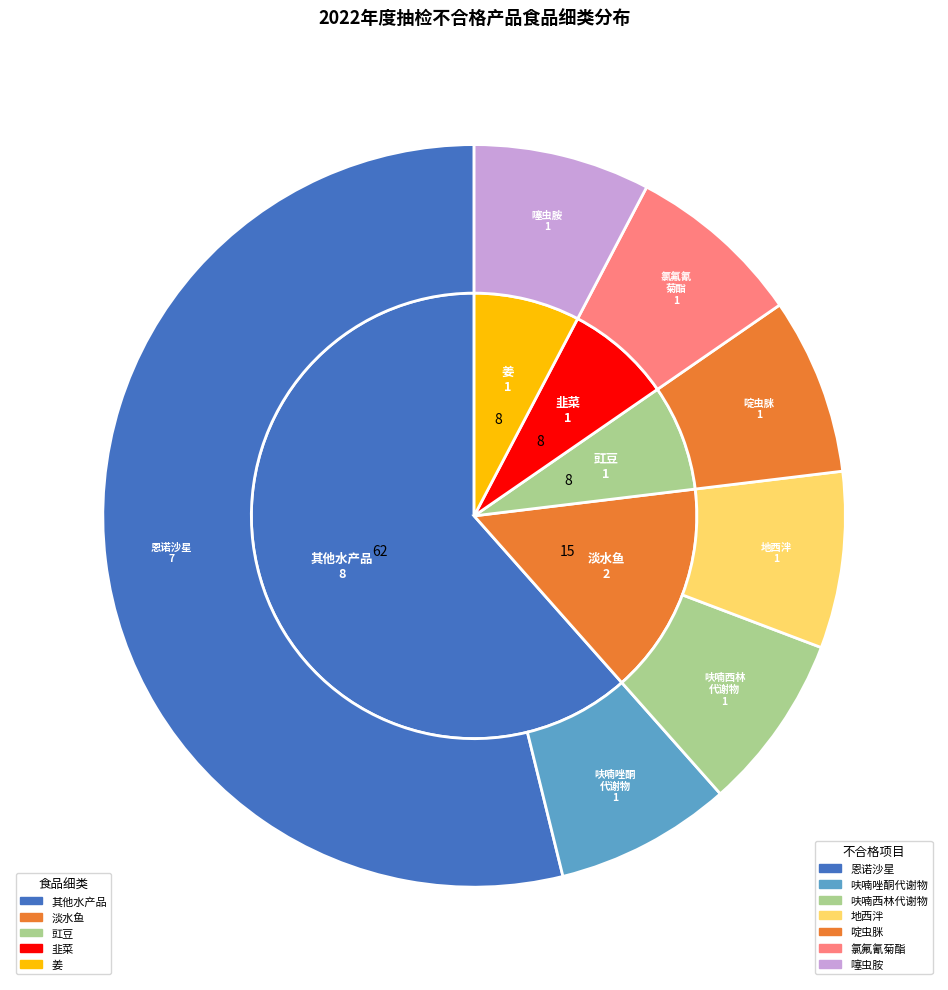

What is the largest slice in the pie chart?

其他水产品